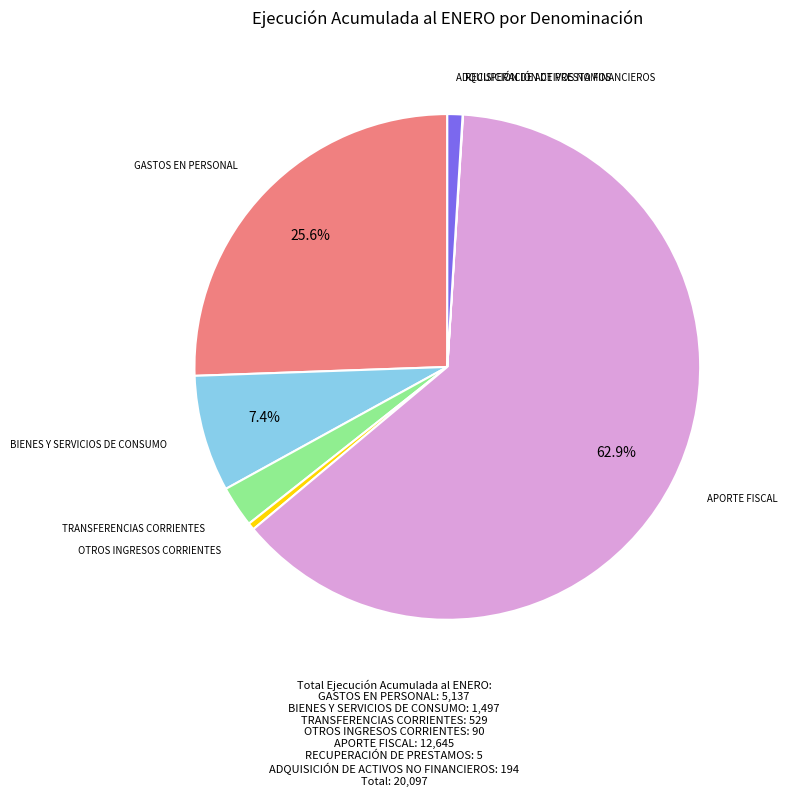

Is there a majority slice in this chart?

Yes